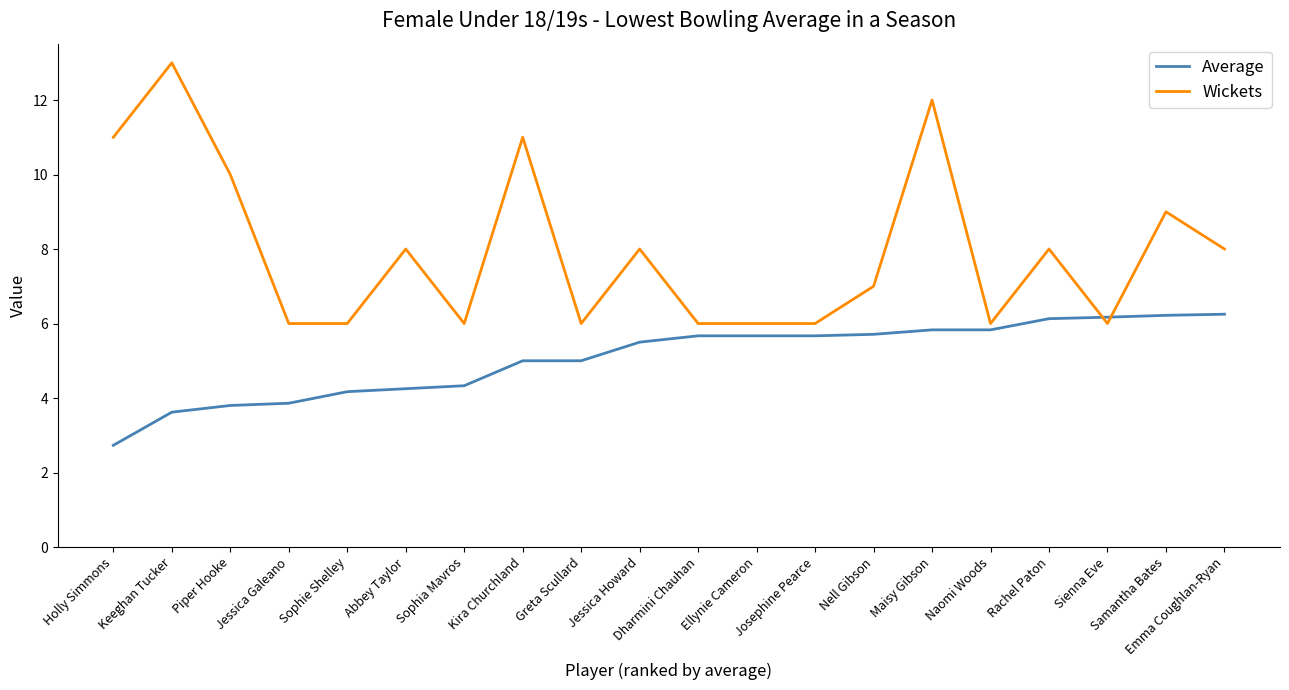

Which series has the largest range (max minus min)?

Wickets